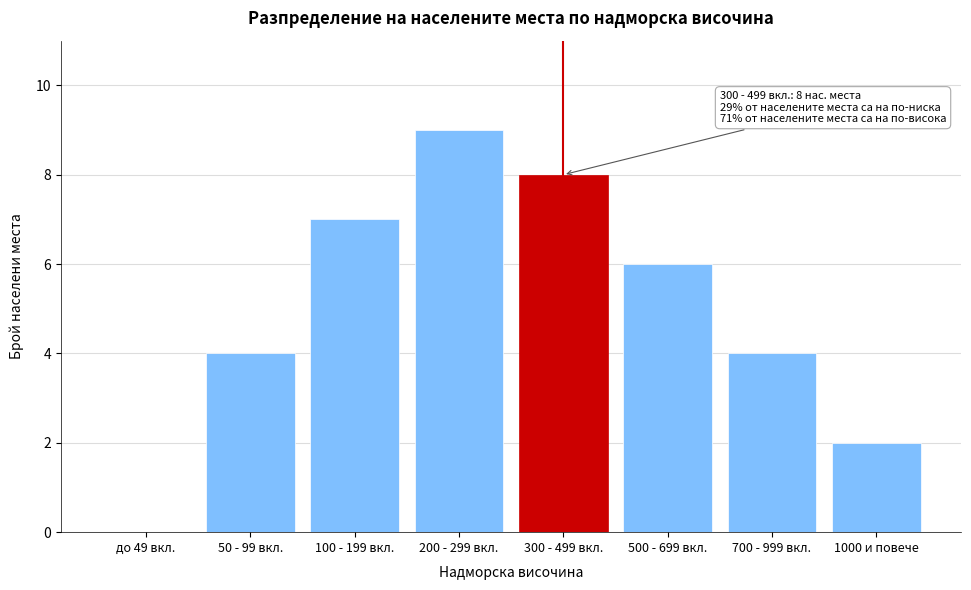

Reading left to right, extract all data points from this chart.

до 49 вкл.=0	50 - 99 вкл.=4	100 - 199 вкл.=7	200 - 299 вкл.=9	300 - 499 вкл.=8	500 - 699 вкл.=6	700 - 999 вкл.=4	1000 и повече=2